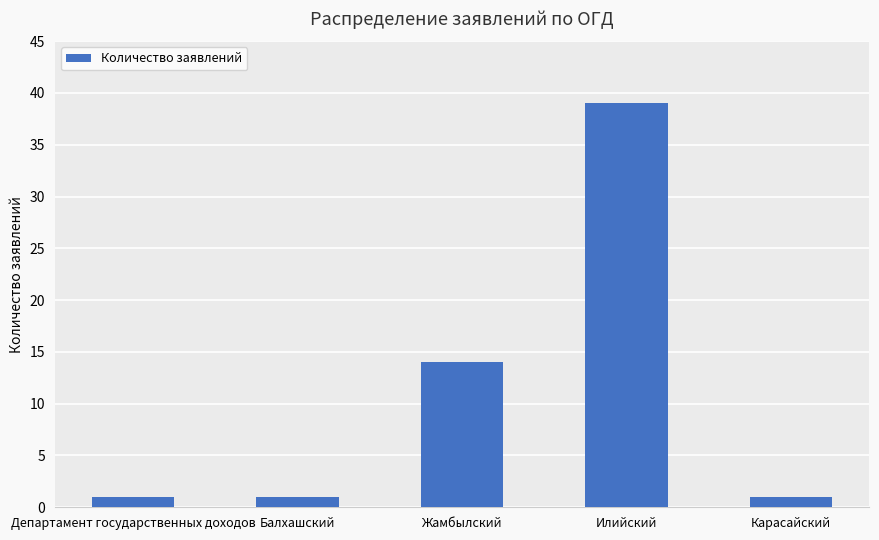

Which category has the highest value across all series?

Илийский